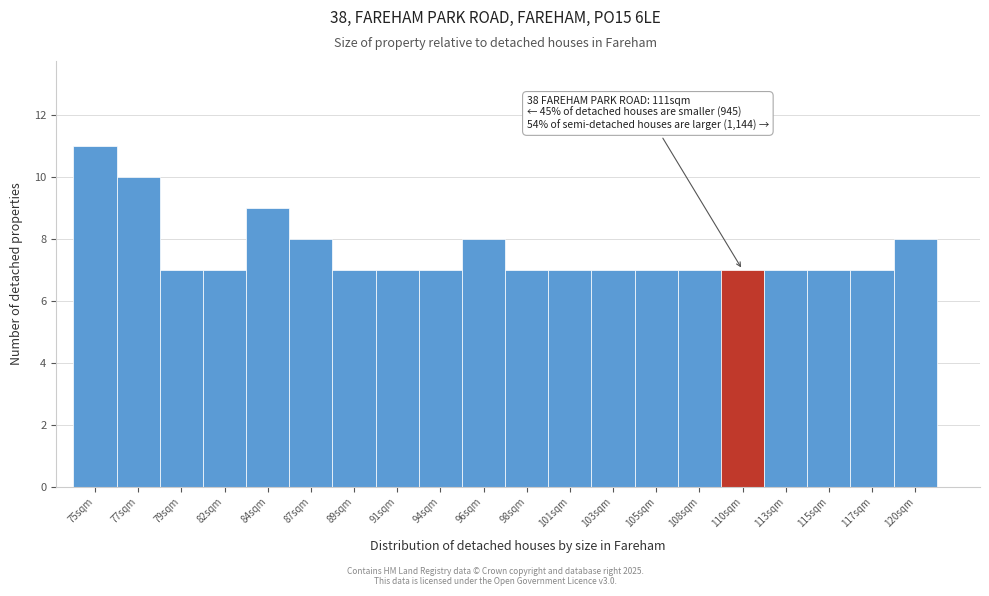

Reading left to right, list all the values displayed in this chart.

75sqm=11	77sqm=10	79sqm=7	82sqm=7	84sqm=9	87sqm=8	89sqm=7	91sqm=7	94sqm=7	96sqm=8	98sqm=7	101sqm=7	103sqm=7	105sqm=7	108sqm=7	110sqm=7	113sqm=7	115sqm=7	117sqm=7	120sqm=8